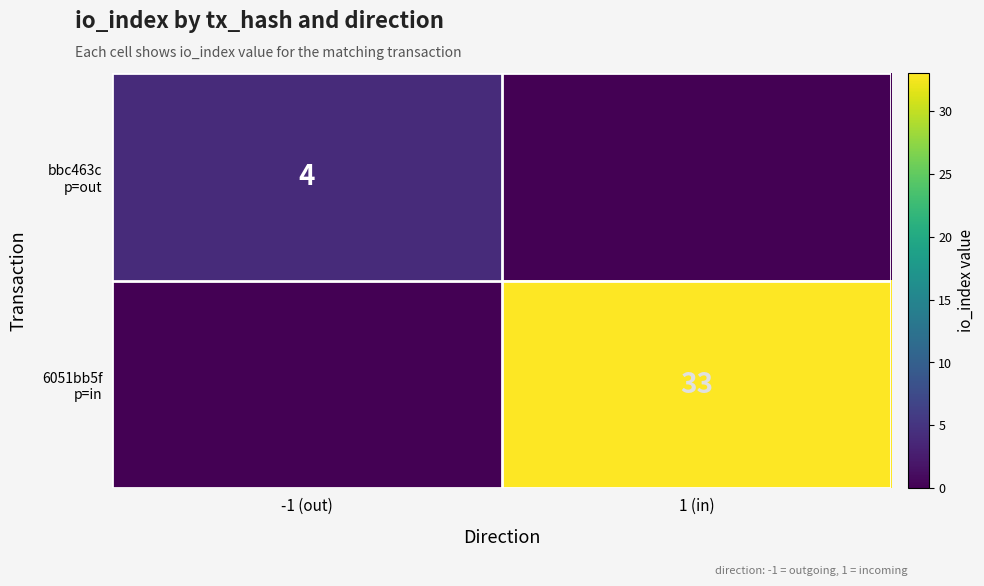

Count the 6051bb5f p=in values in the range 0 to 33.

2